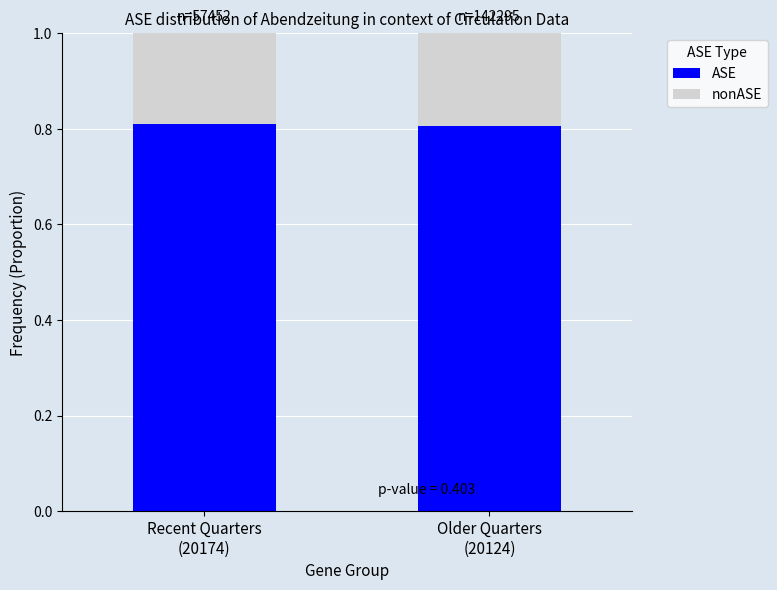

What is the sum of all ASE values?

1.6